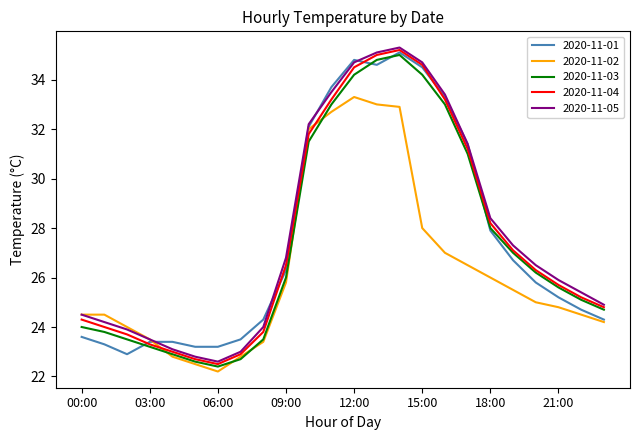

What is the maximum value for 2020-11-04?

35.2